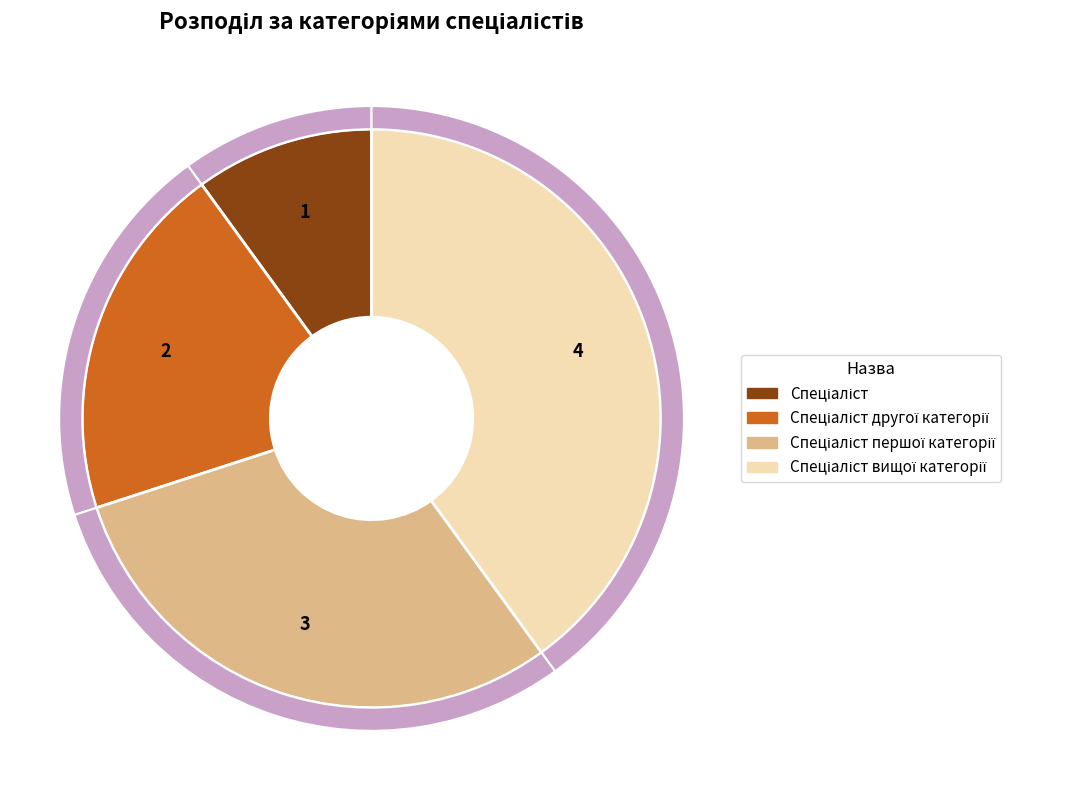

Is it true that Спеціаліст вищої категорії is 40% of the pie?

True